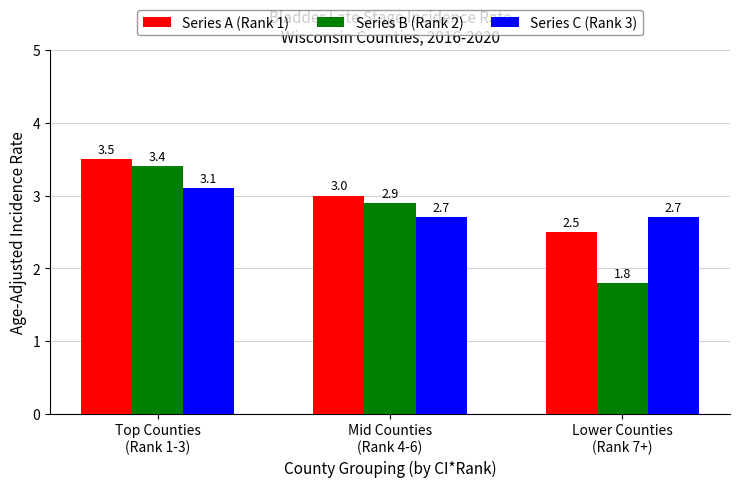

Reading left to right, what are all the values shown in this chart?

Series A (Rank 1): 3.5	3.0	2.5
Series B (Rank 2): 3.4	2.9	1.8
Series C (Rank 3): 3.1	2.7	2.7